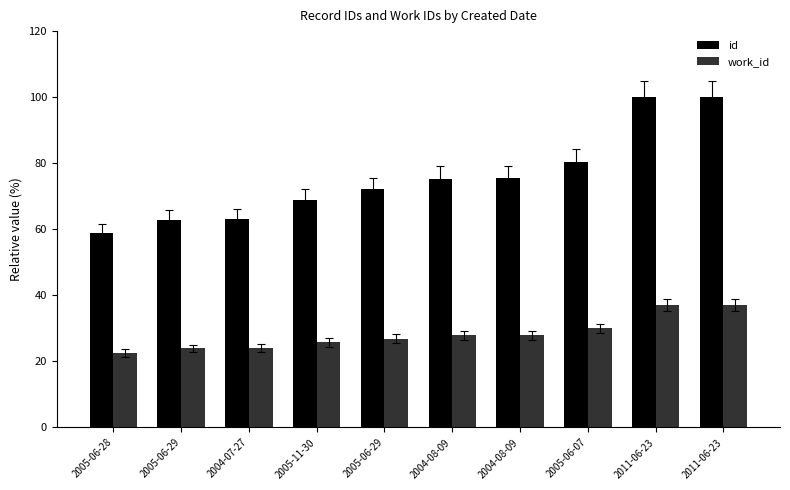

What are all the series names shown in the legend?

id, work_id